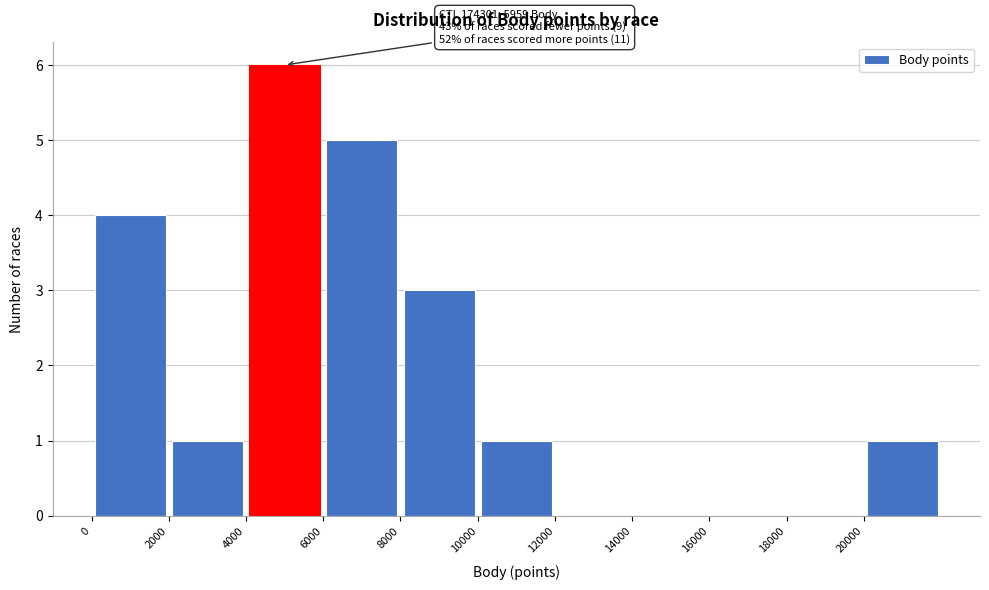

Over which range of the x-axis is the bar tallest?

4000 to 6000